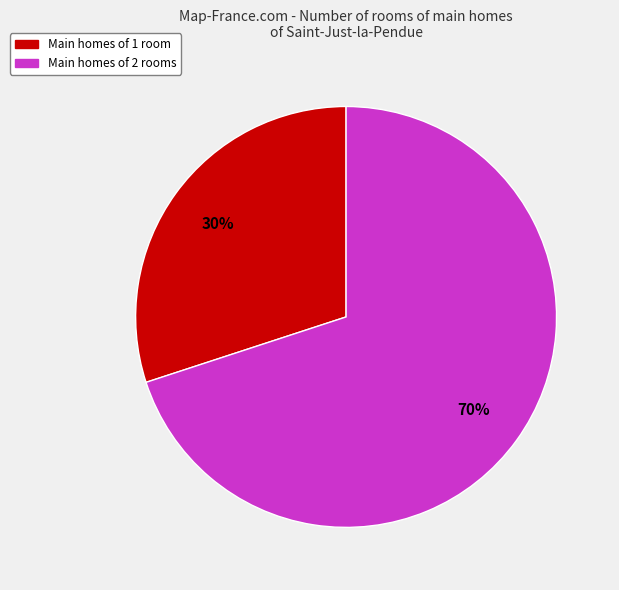

Is there a majority slice in this chart?

Yes